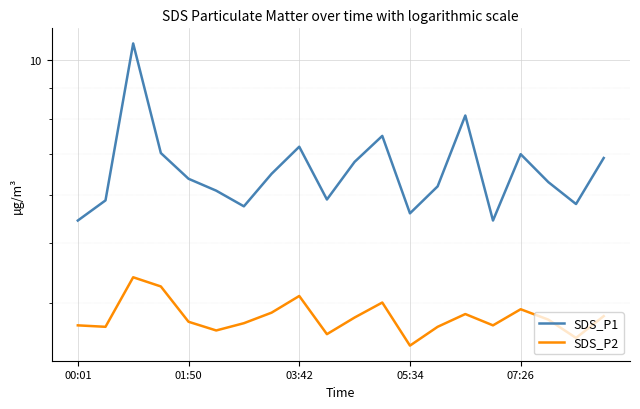

How many series are shown in this chart?

2